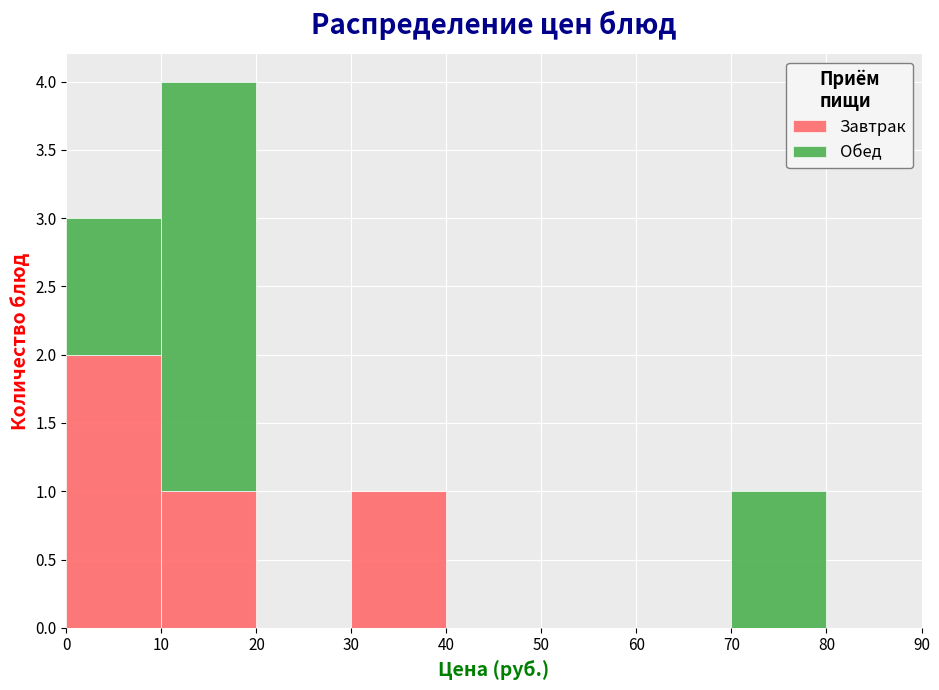

Reading left to right, list every stacked bar in this chart as the range it spans on the x-axis followed by its total height. The values are not printed on the chart, so give them approximately, as read against the axis.

0 to 10: 3
10 to 20: 4
20 to 30: 0
30 to 40: 1
40 to 50: 0
50 to 60: 0
60 to 70: 0
70 to 80: 1
80 to 90: 0